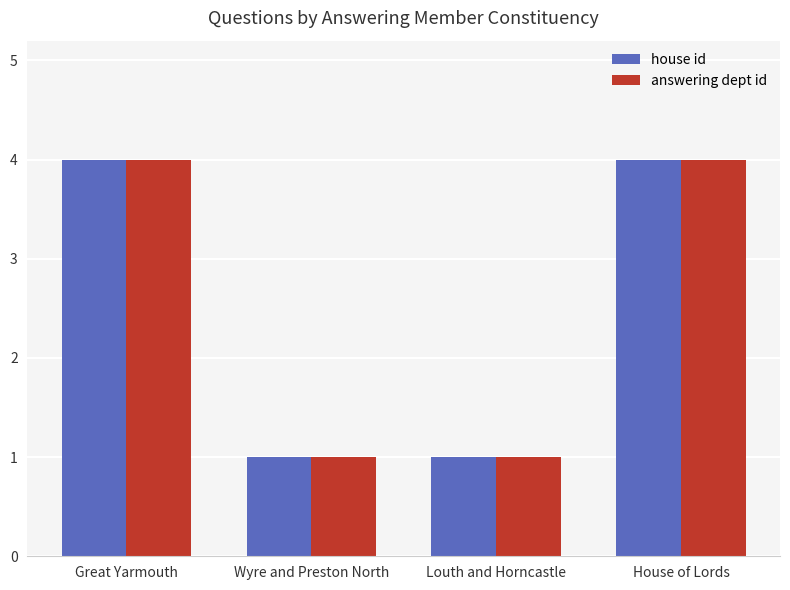

Is the value of house id at House of Lords greater than the value of answering dept id at Wyre and Preston North?

Yes